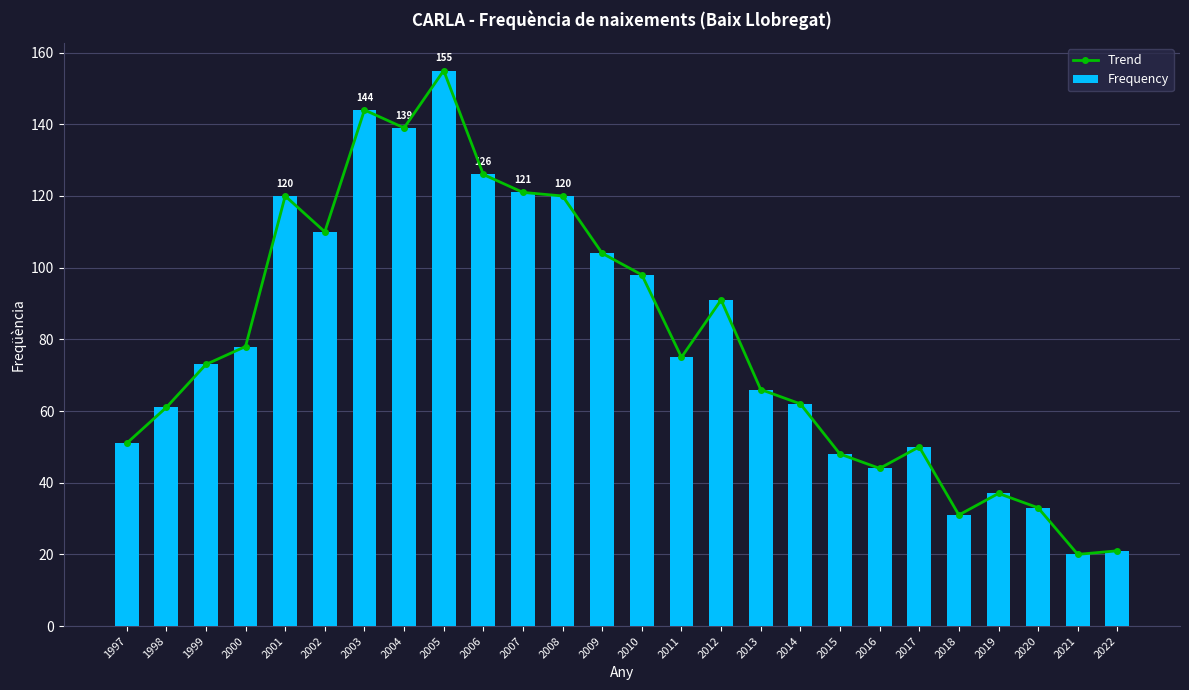

Rank the categories by Trend value from lowest to highest.

2021, 2022, 2018, 2020, 2019, 2016, 2015, 2017, 1997, 1998, 2014, 2013, 1999, 2011, 2000, 2012, 2010, 2009, 2002, 2001, 2008, 2007, 2006, 2004, 2003, 2005